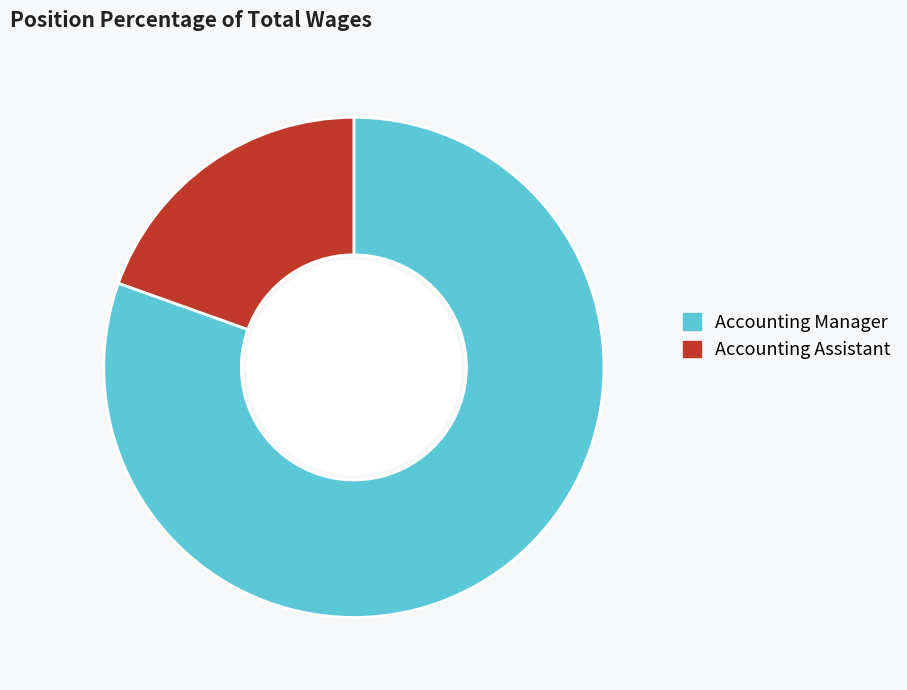

How many slices are in this pie chart?

2